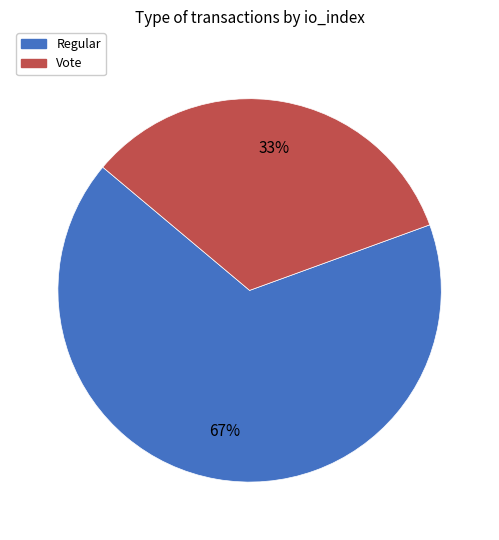

Count the number of slices in the pie.

2